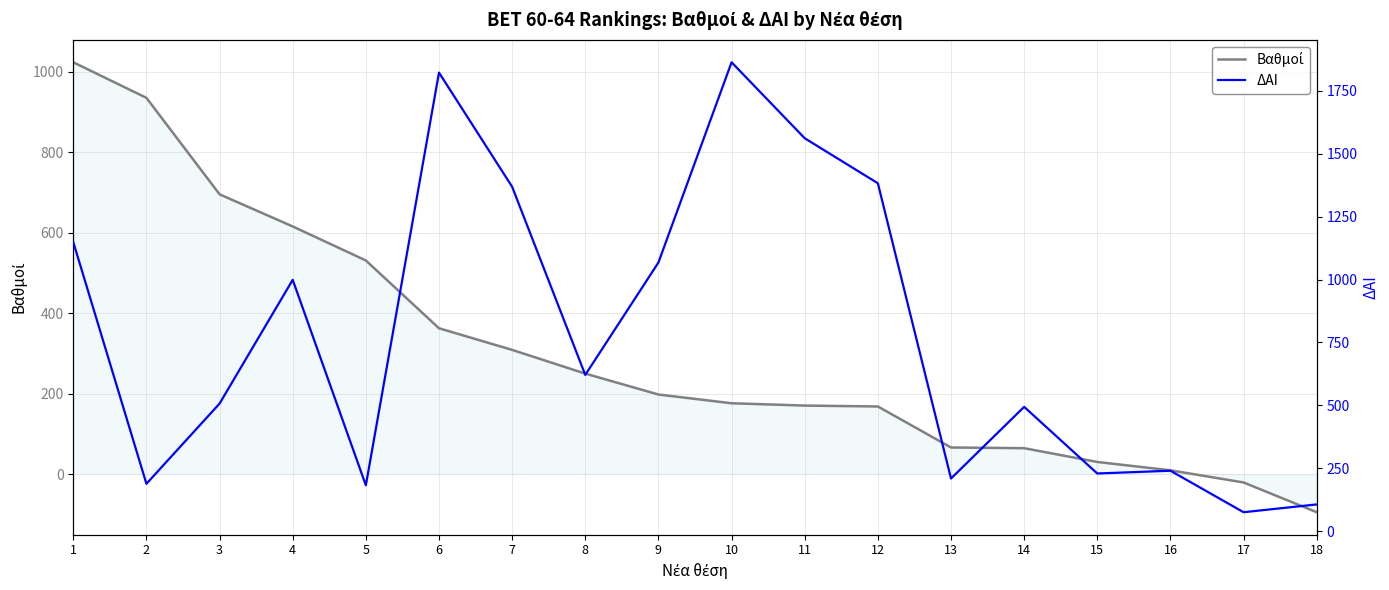

What is the difference between the second highest and minimum values in the Βαθμοί series?

1030.6